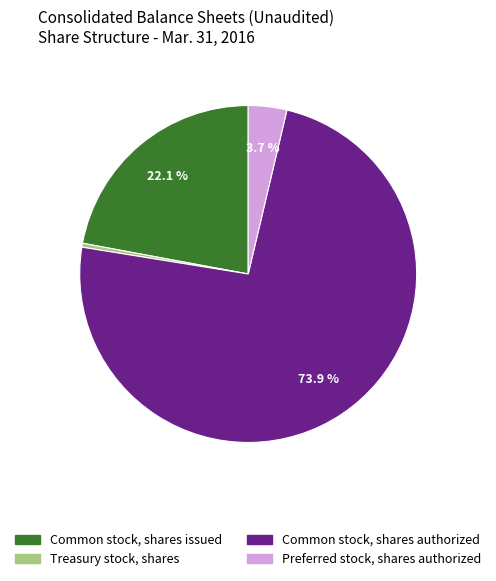

Which has a higher value, Treasury stock, shares or Preferred stock, shares authorized?

Preferred stock, shares authorized